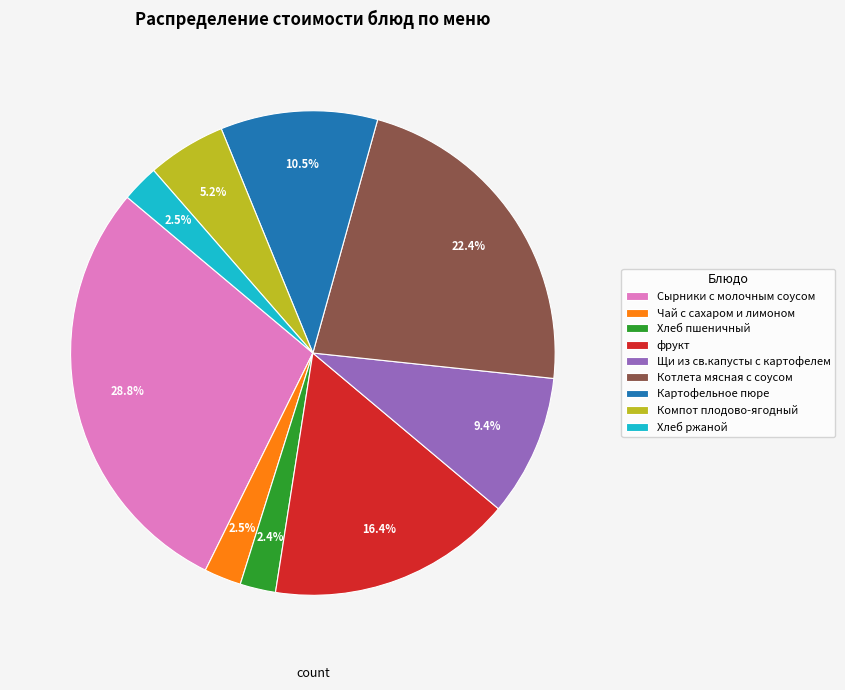

True or false: Щи из св.капусты с картофелем accounts for 1% of the total.

False